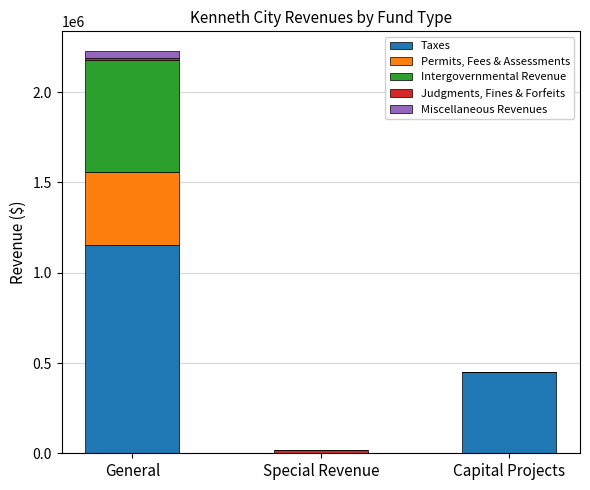

Where is Taxes nearest to the value 577015?

Capital Projects